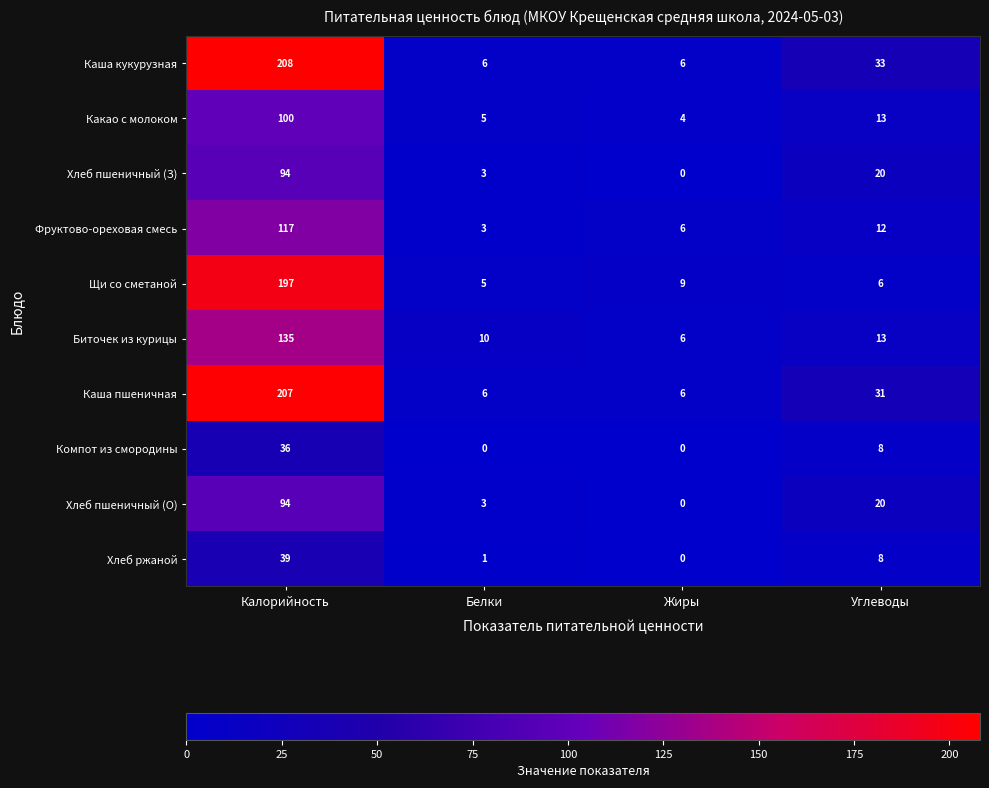

At which label does Щи со сметаной reach its minimum?

Белки